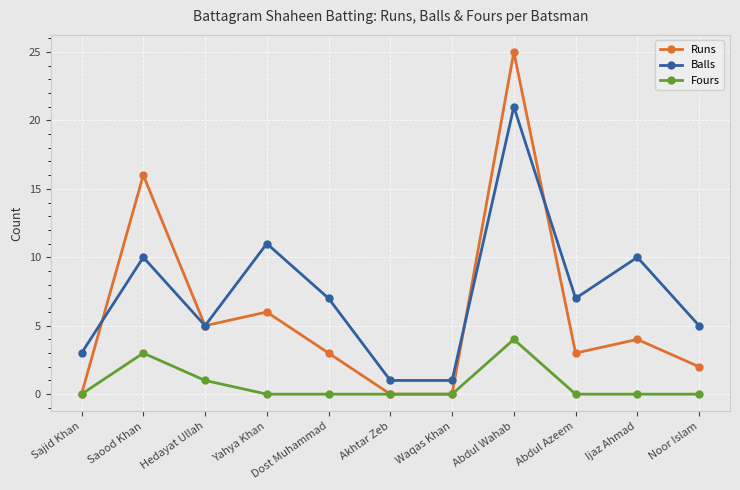

What is the label of the 5th point from the right?

Waqas Khan